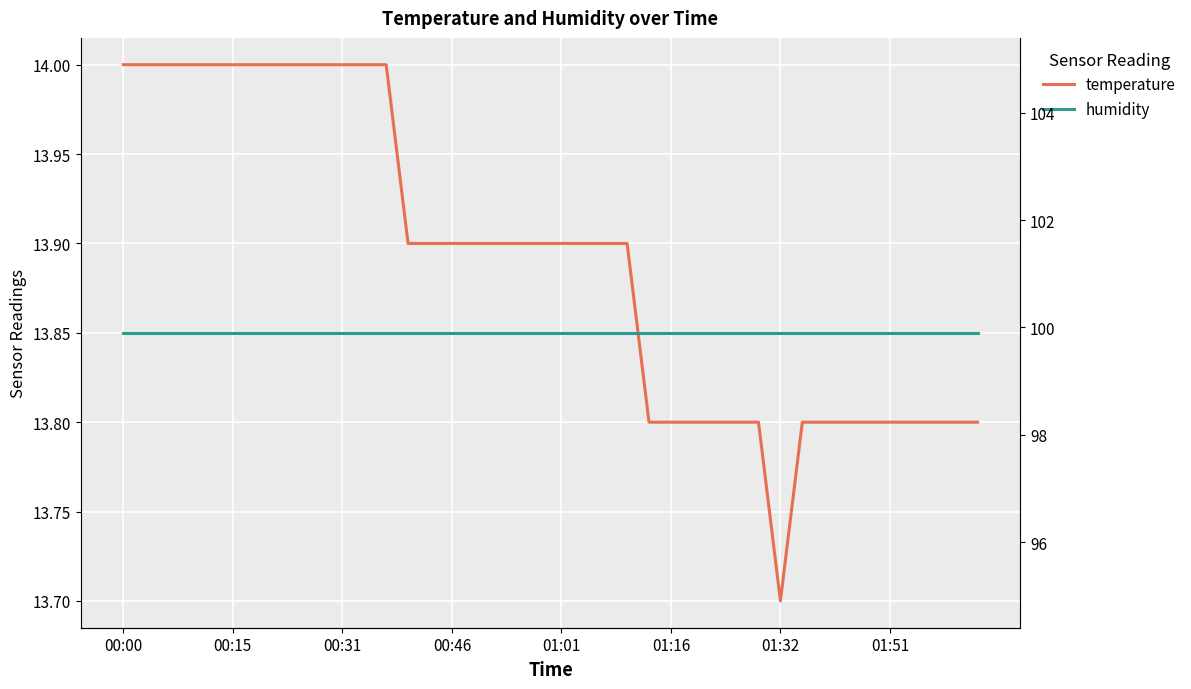

What is the difference between the second highest and second lowest values in the temperature series?

0.2